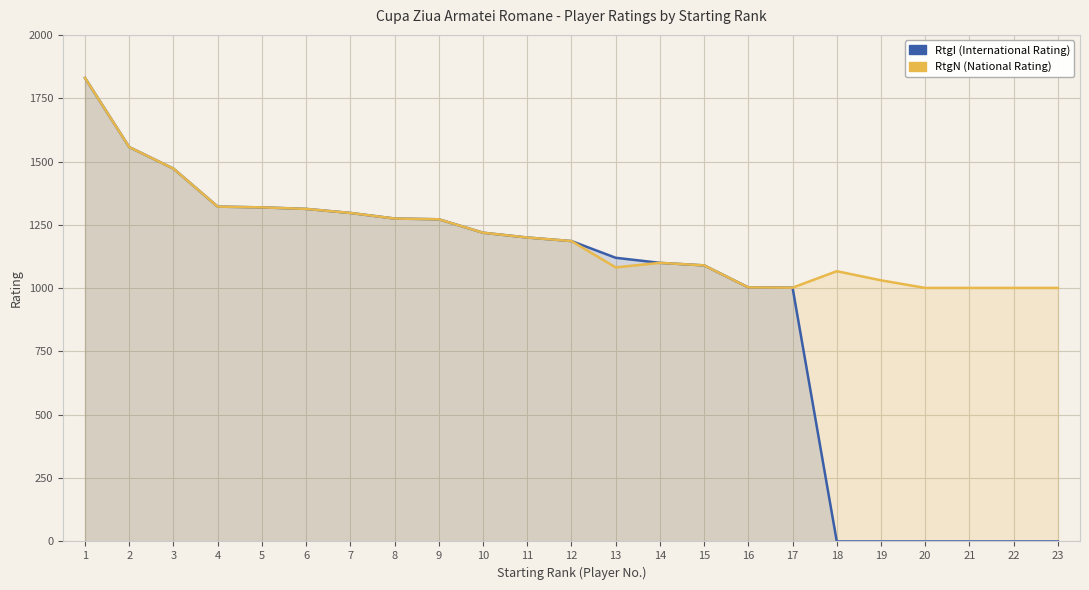

True or false: RtgN (National Rating) and RtgI (International Rating) intersect in this chart.

False